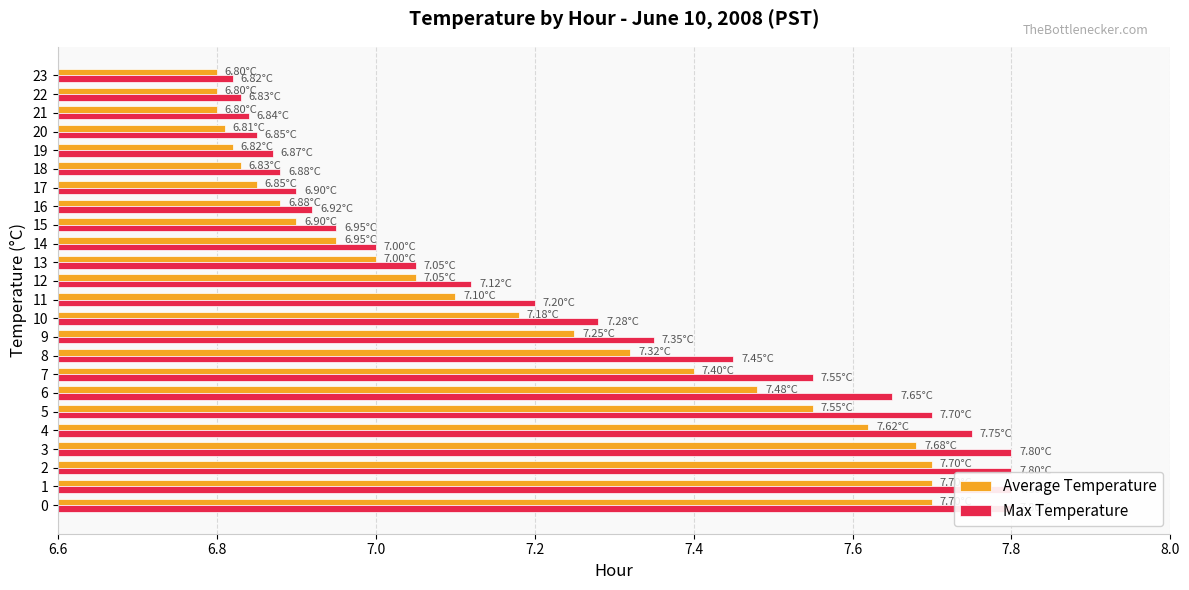

Is the value of Max Temperature at 14 greater than the value of Average Temperature at 14?

Yes